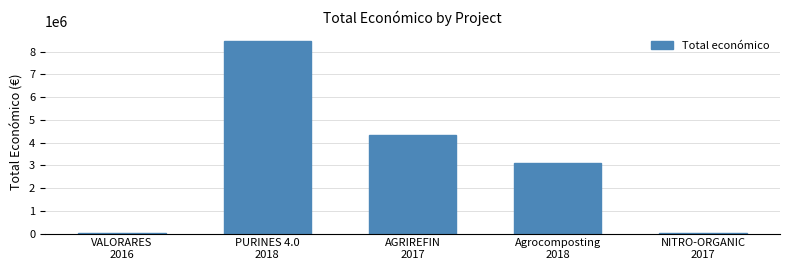

What is the maximum value shown in the chart?

8484999